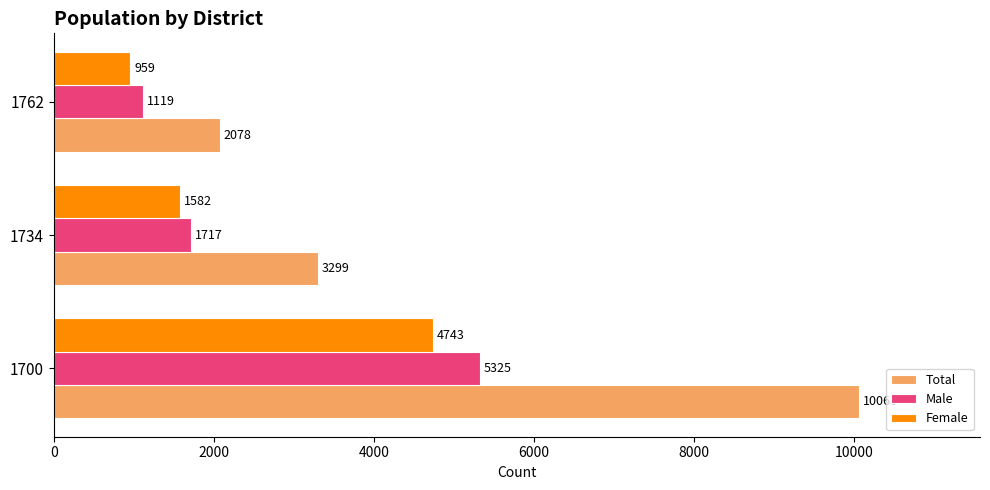

What is the average value of the Male series?

2720